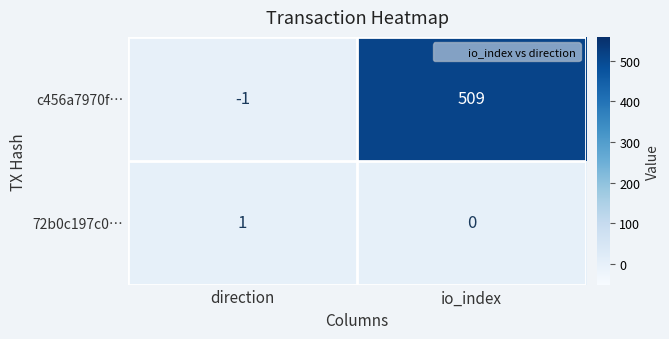

Count the number of data series in this chart.

2